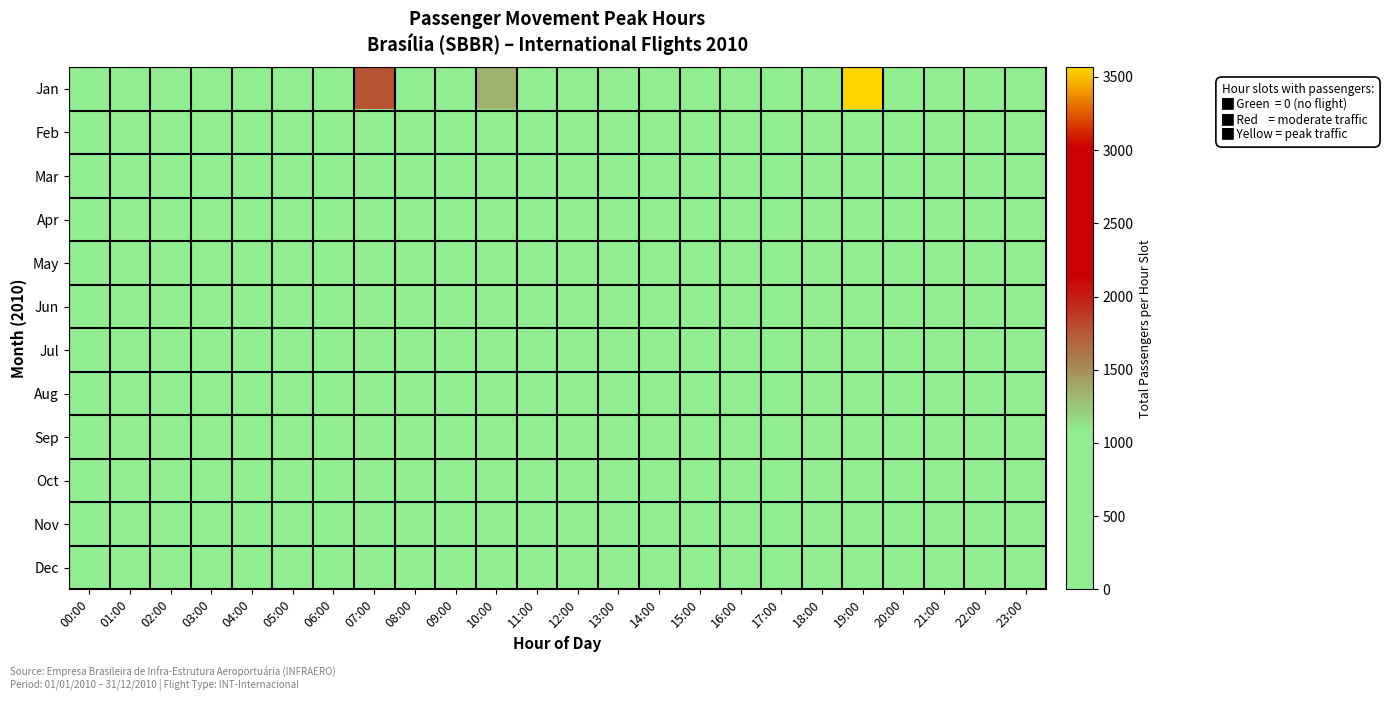

List the series in order of their peak value, lowest first.

Feb, Mar, Apr, May, Jun, Jul, Aug, Sep, Oct, Nov, Dec, Jan